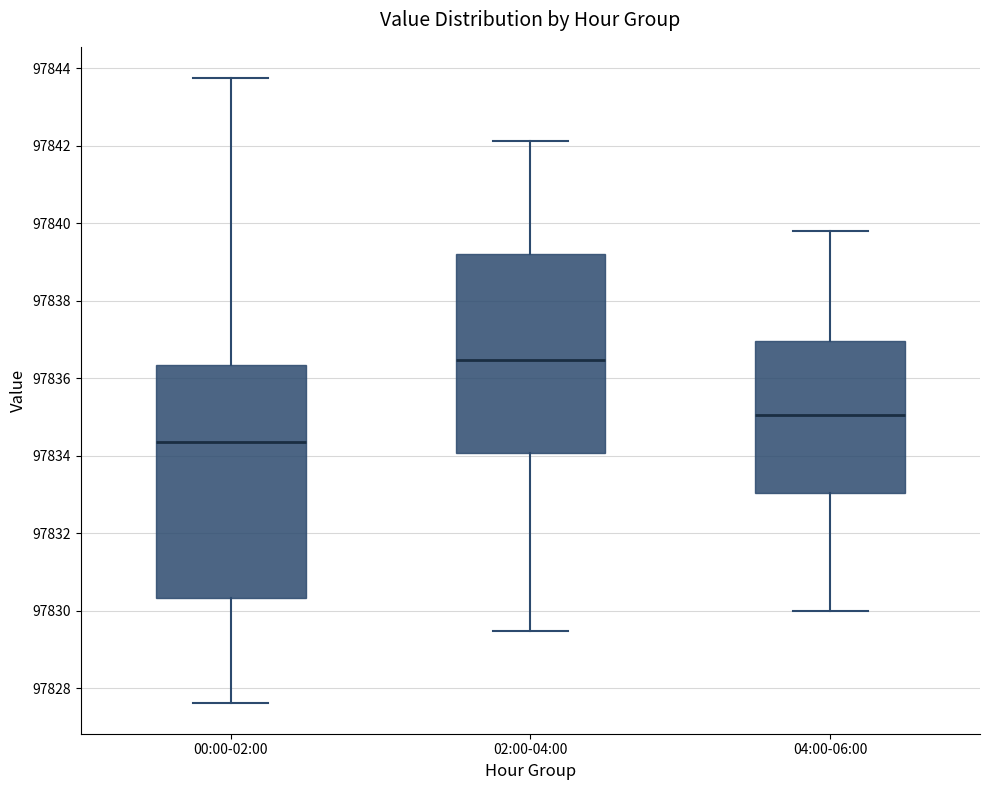

Where does the upper whisker of the box for 04:00-06:00 end on the y-axis? The values are not printed on the chart, so give them approximately, as read against the axis.

97839.8